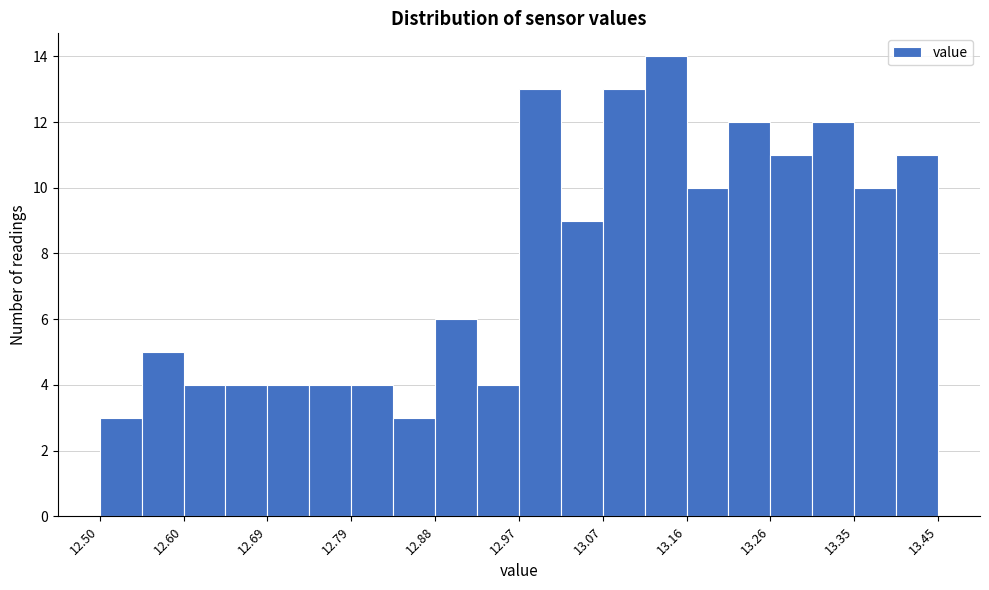

What is the height of the bar covering 13.40 to 13.45 on the x-axis? Neither the bar edges nor the heights are printed on the chart, so give them approximately, as read against the axes.

11